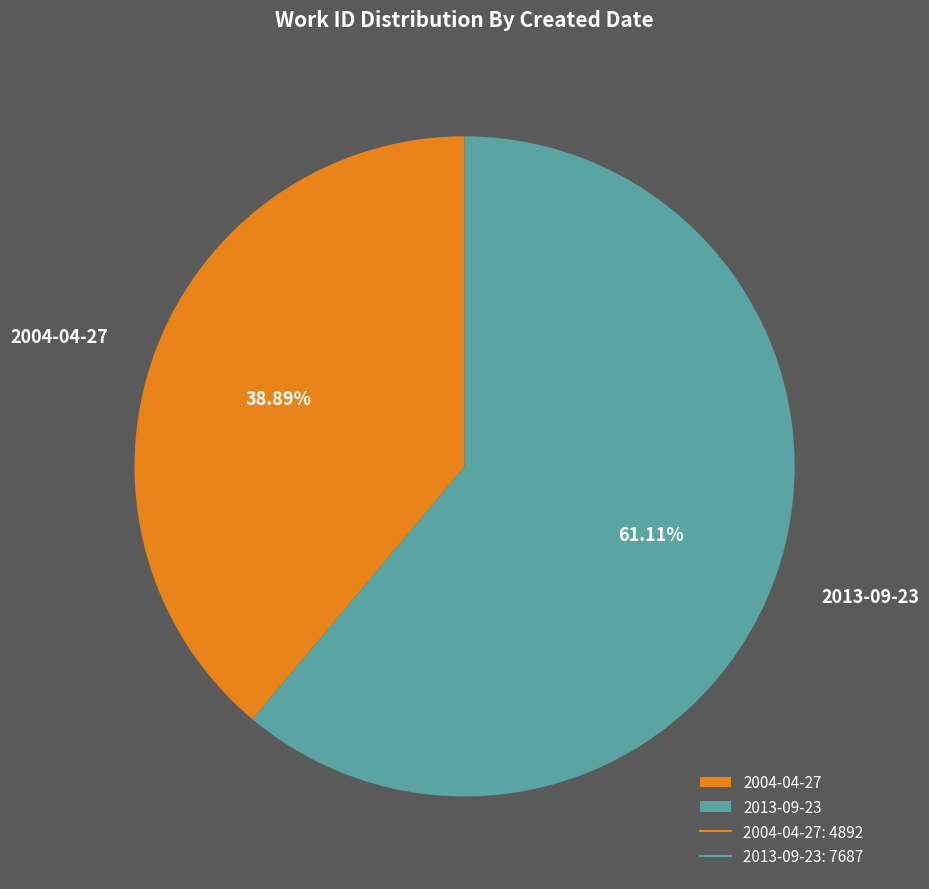

Approximately how many times larger is the value at 2013-09-23 compared to 2004-04-27?

1.6